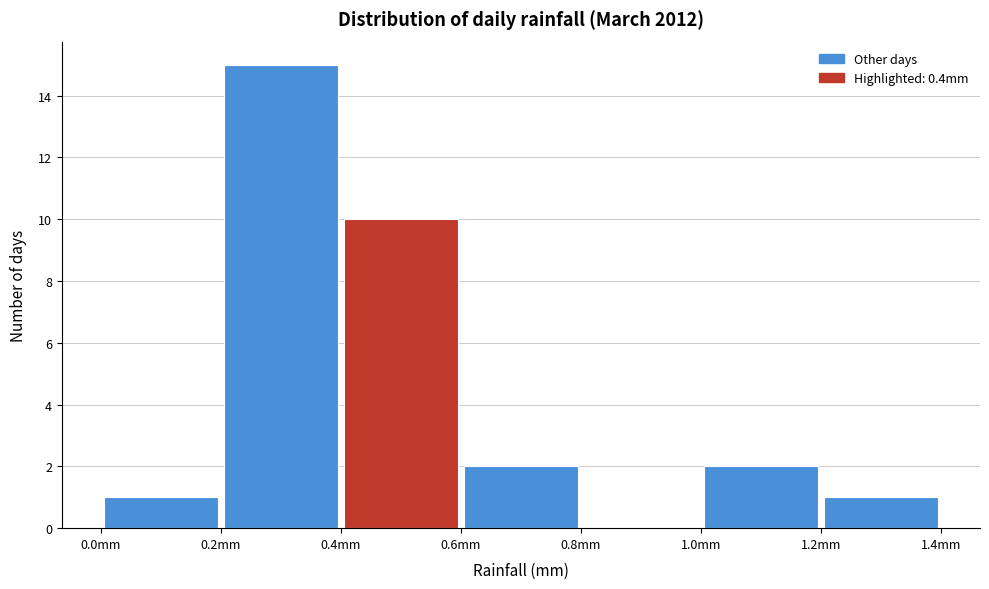

What is the height of the bar covering 0.4 to 0.6 on the x-axis? The values are not printed on the chart, so give them approximately, as read against the axis.

10